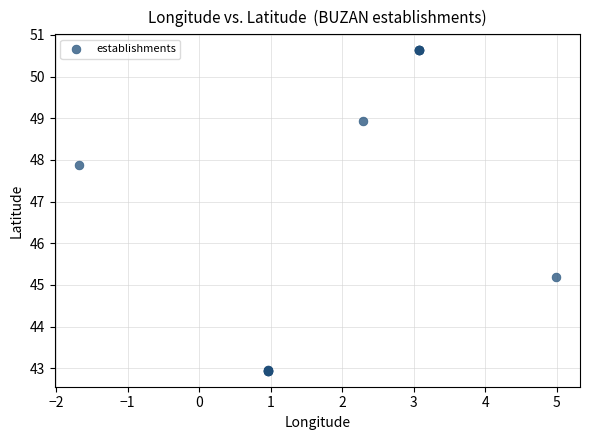

What Y value in the scatter plot is closest to 46?

45.2